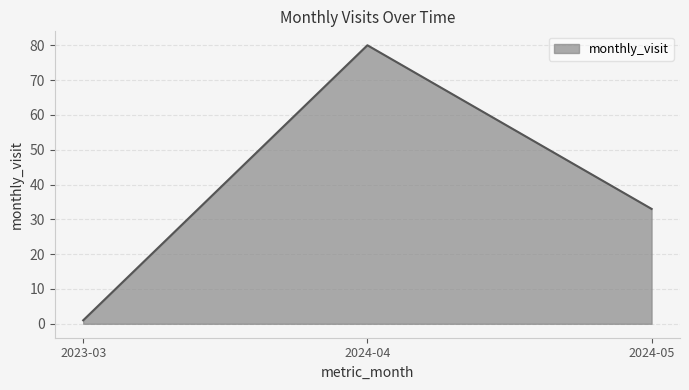

What position from the left is 2023-03?

1